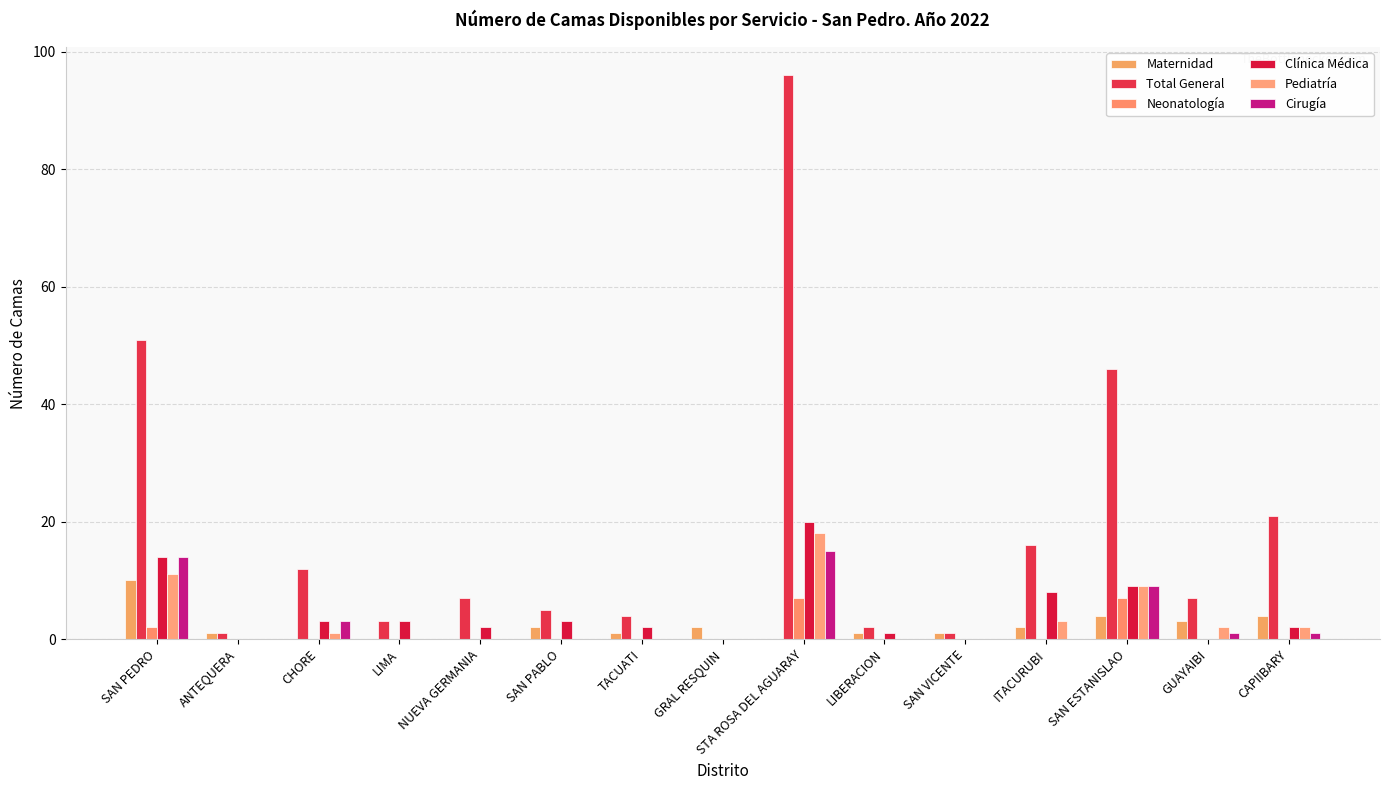

Rank the series by their maximum value, from lowest to highest.

Neonatología, Maternidad, Cirugía, Pediatría, Clínica Médica, Total General